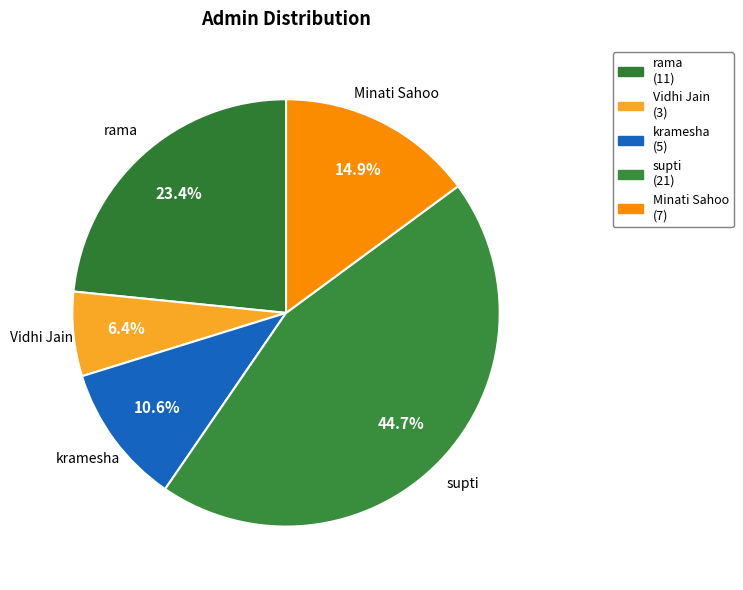

What percentage do Vidhi Jain and Minati Sahoo together represent?

21.3%